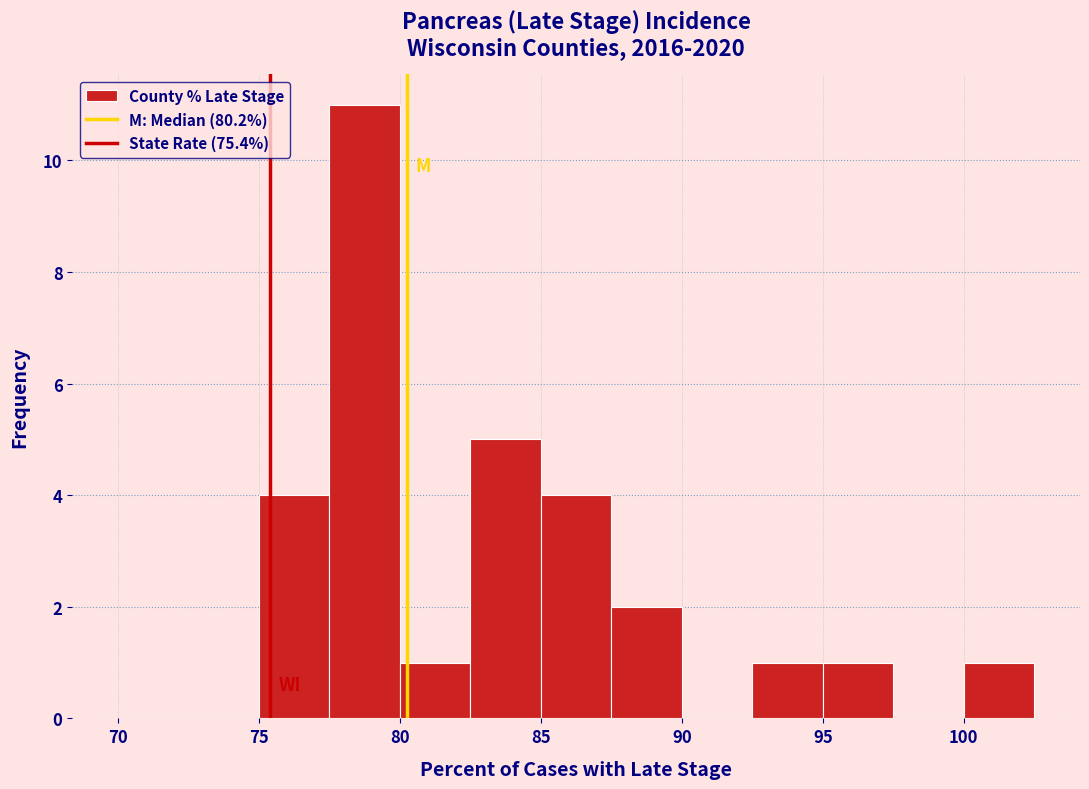

Reading left to right, list every bar in this chart as the range it spans on the x-axis followed by its height. The values are not printed on the chart, so give them approximately, as read against the axis.

70.0 to 72.5: 0
72.5 to 75.0: 0
75.0 to 77.5: 4
77.5 to 80.0: 11
80.0 to 82.5: 1
82.5 to 85.0: 5
85.0 to 87.5: 4
87.5 to 90.0: 2
90.0 to 92.5: 0
92.5 to 95.0: 1
95.0 to 97.5: 1
97.5 to 100.0: 0
100.0 to 102.5: 1